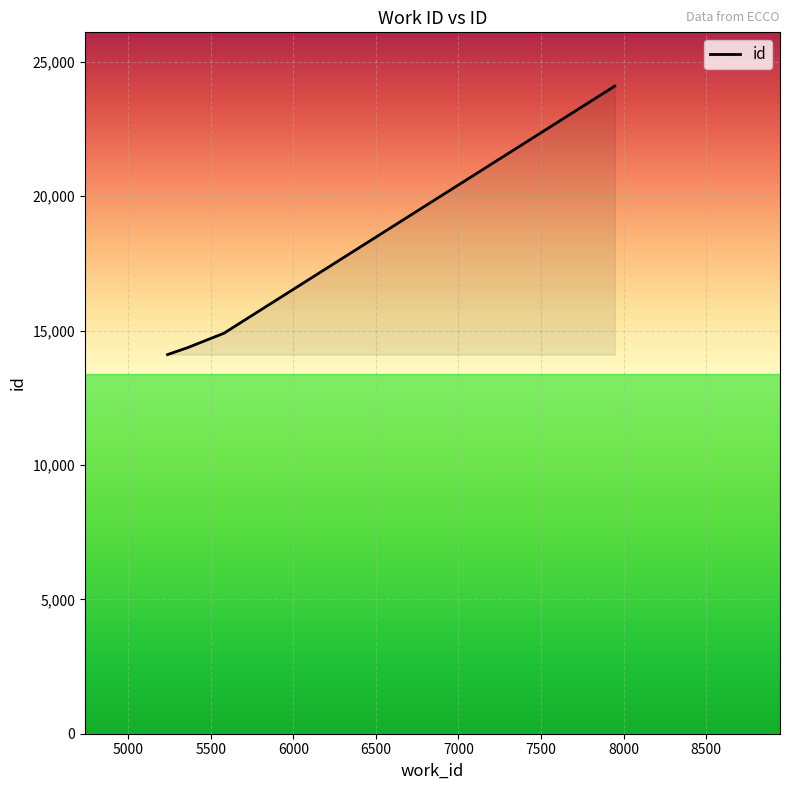

How many lines are shown in the chart?

1